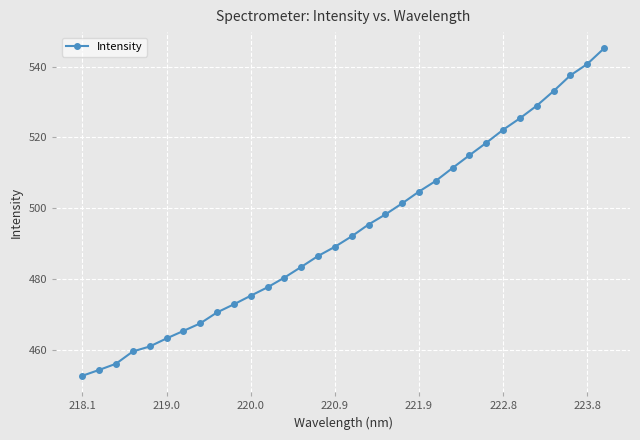

What is the difference between the maximum and minimum values?

92.3